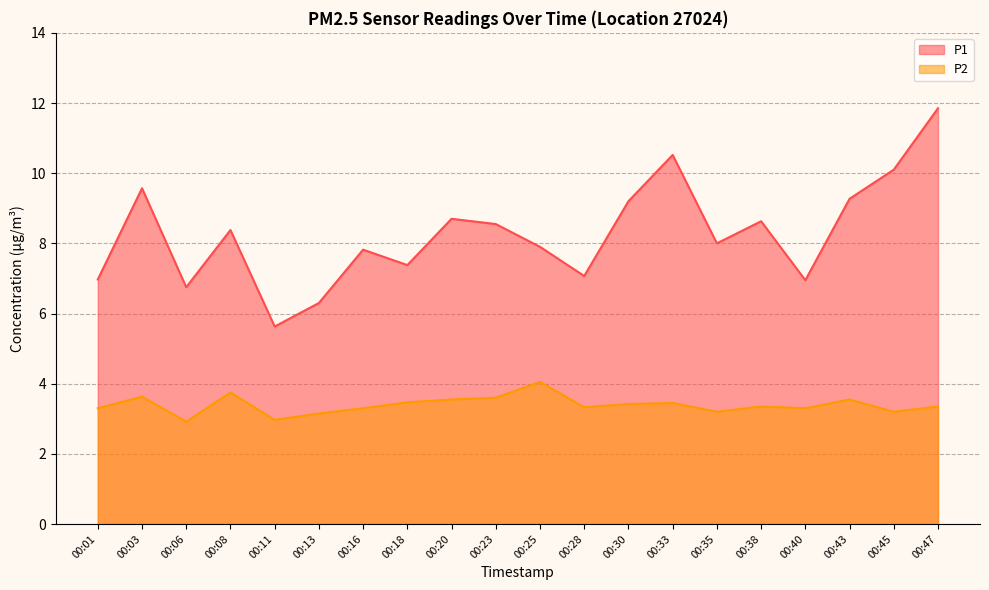

Which series has the largest range (max minus min)?

P1